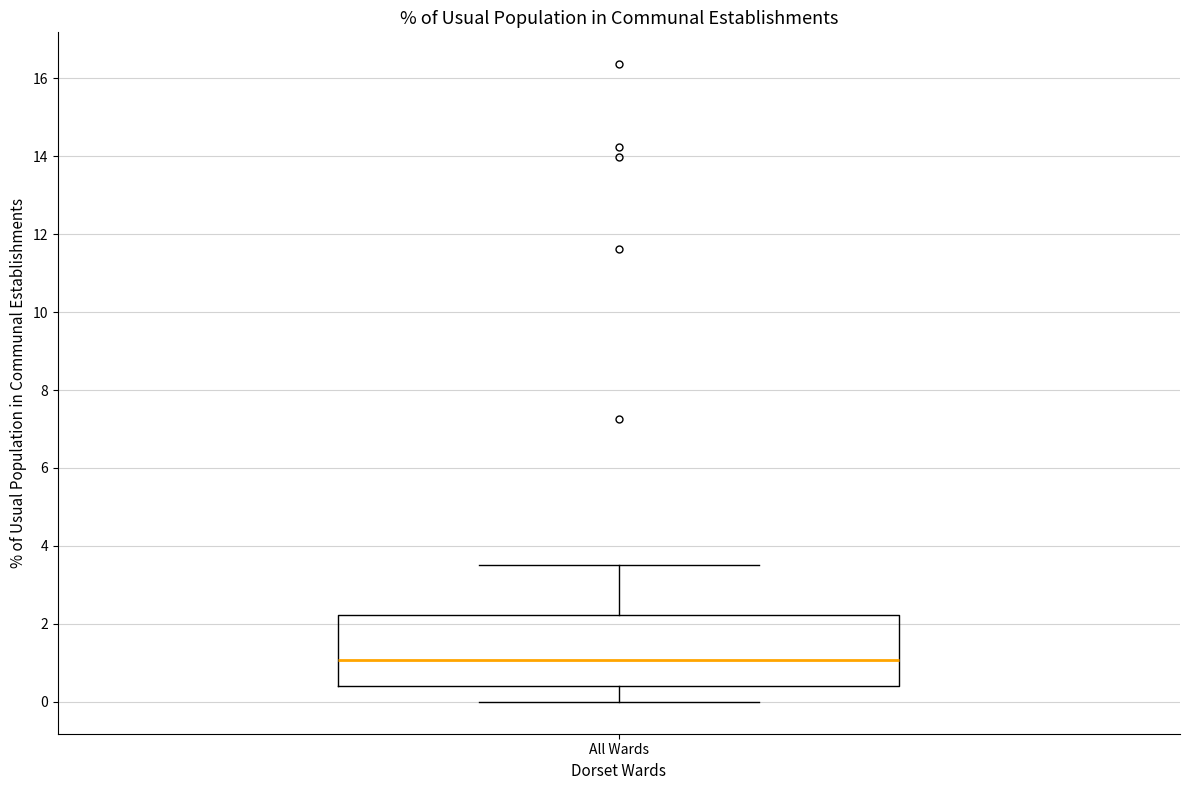

Where does the upper whisker of the box for All Wards end on the y-axis? The values are not printed on the chart, so give them approximately, as read against the axis.

3.6